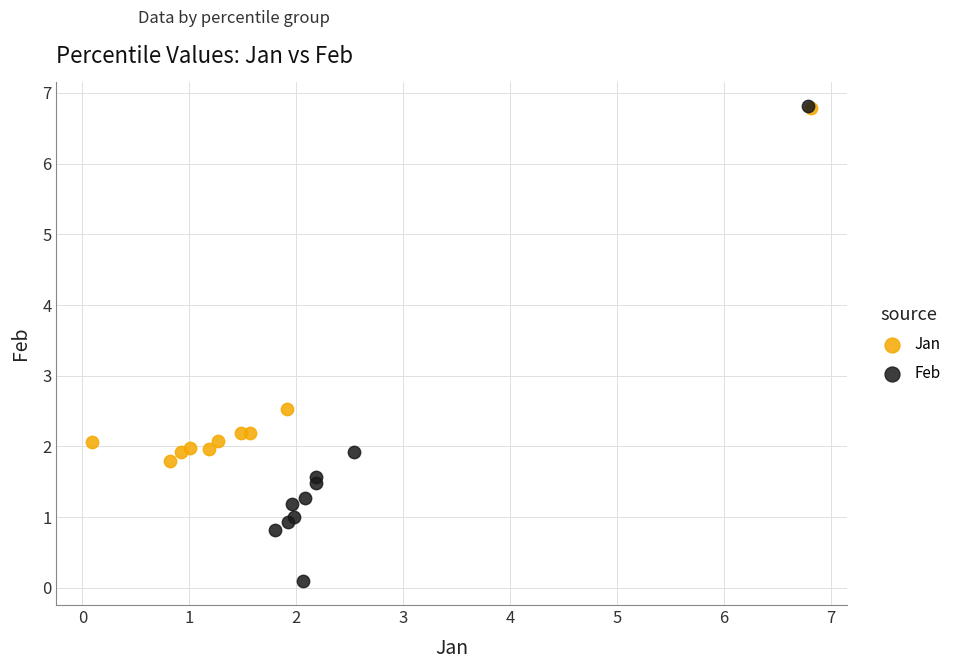

Which series reaches the minimum Y coordinate?

Feb